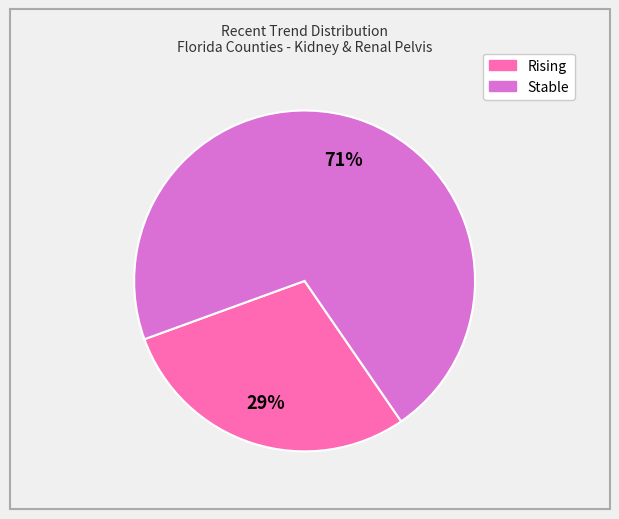

Is there a majority slice in this chart?

Yes